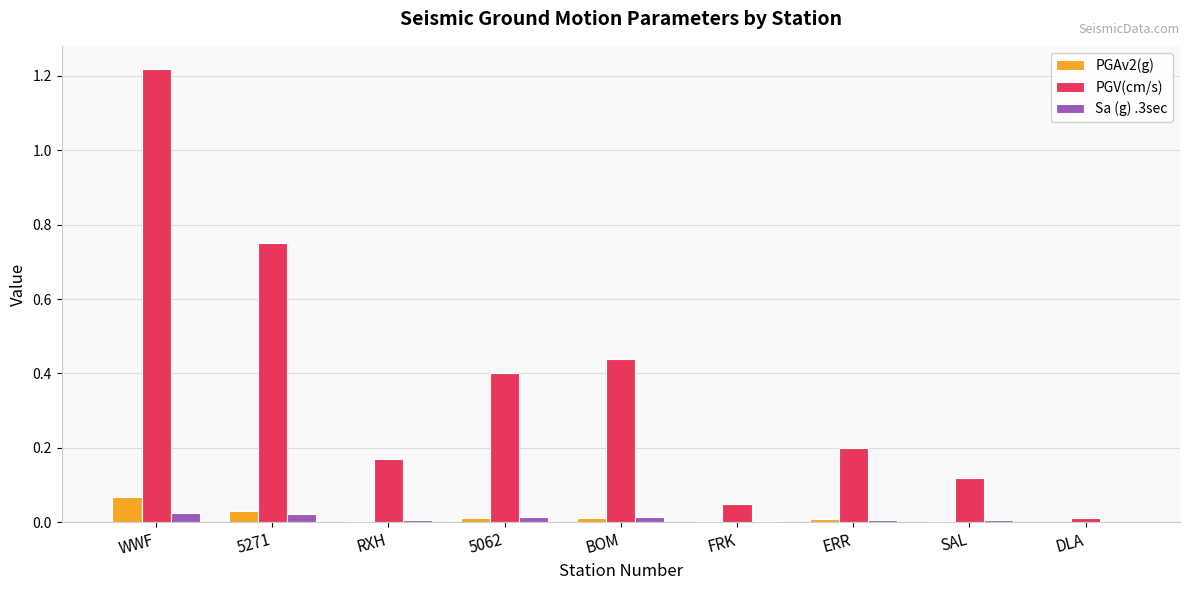

What is the sum of all PGV(cm/s) values?

3.4